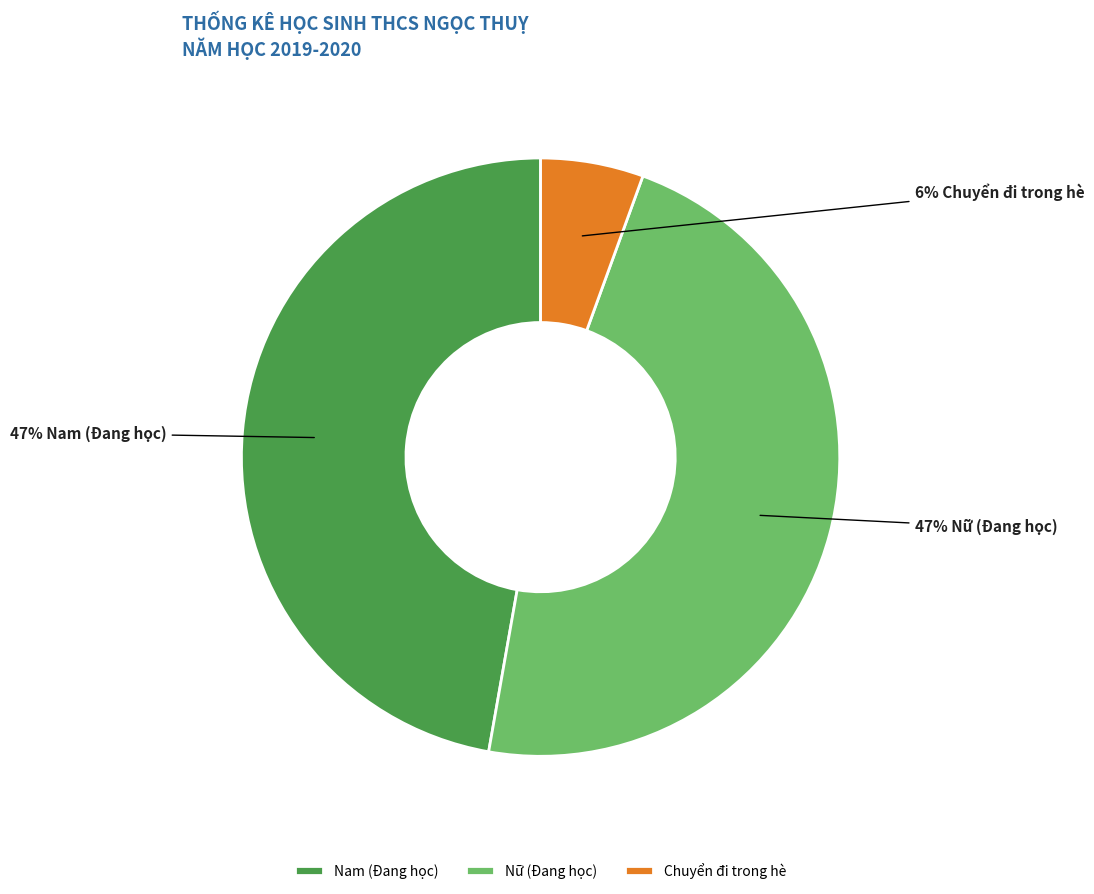

Is there any slice that represents more than half of the pie?

No